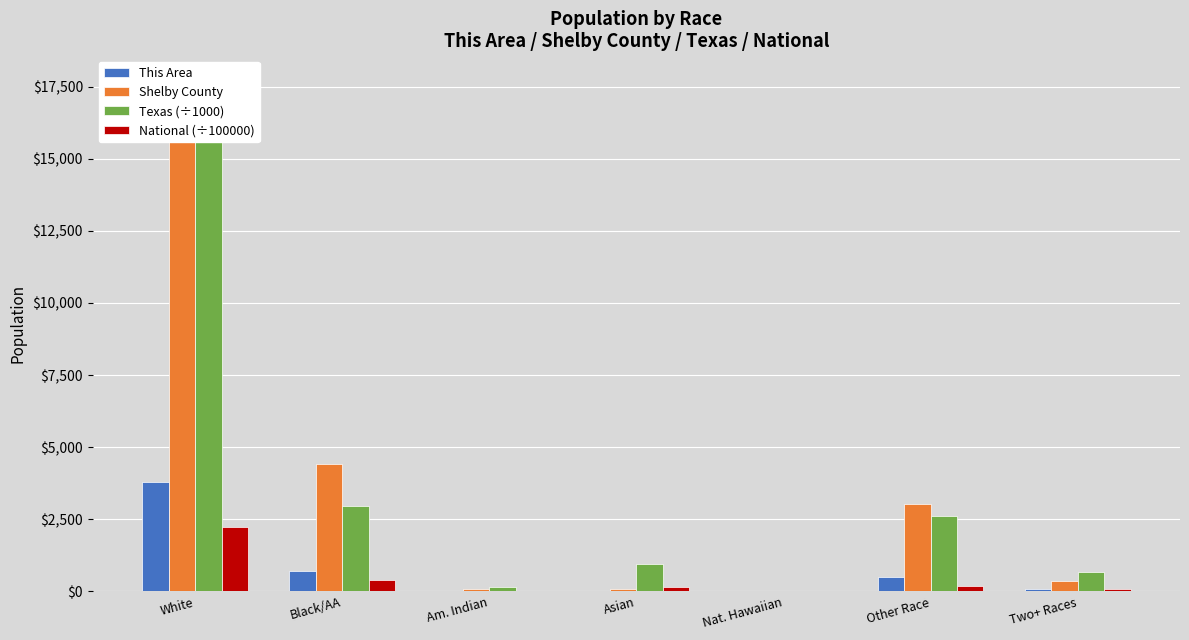

The value of This Area at Asian is 4.3. True or false?

False